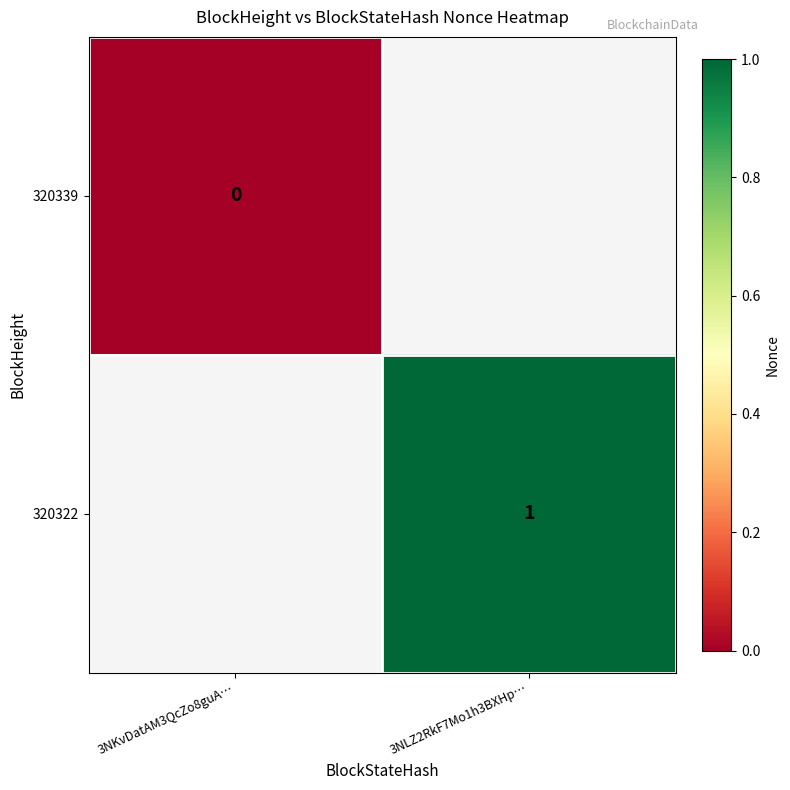

The 320322 series shows 1 at 3NLZ2RkF7Mo1h3BXHp…. True or false?

True